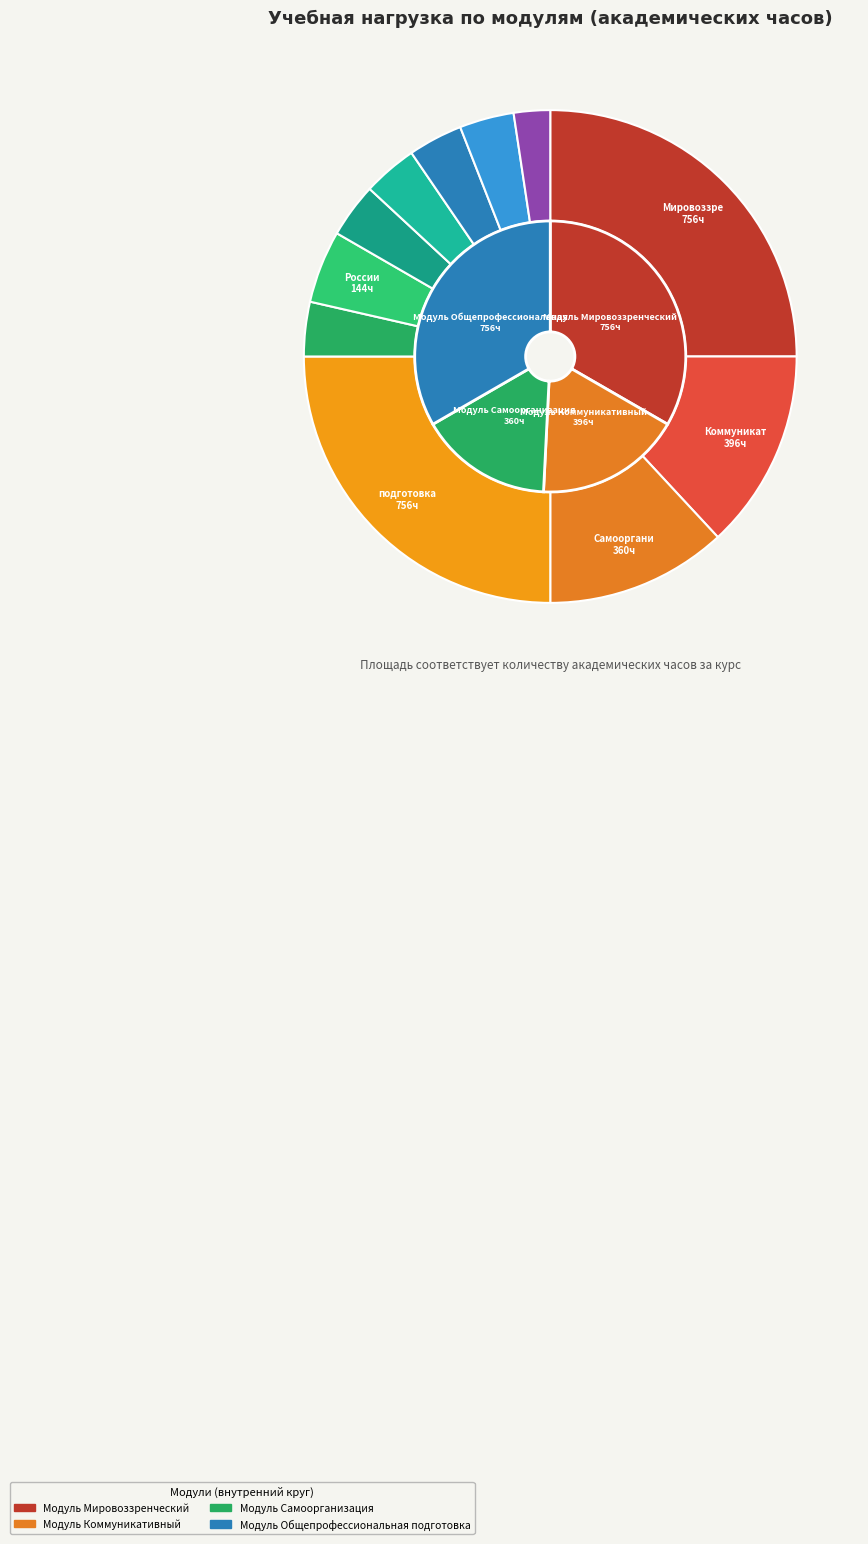

To the nearest percent, what percentage of the pie is История России?

5%